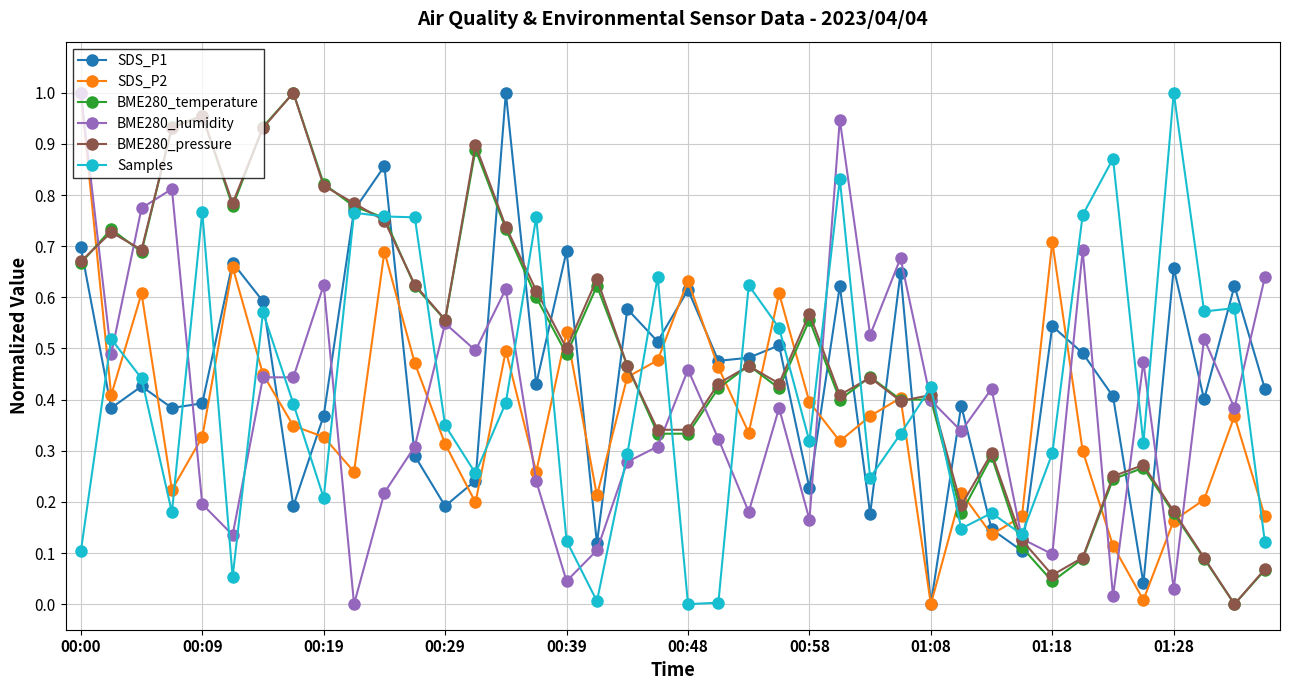

True or false: SDS_P2 and Samples cross at least once.

True